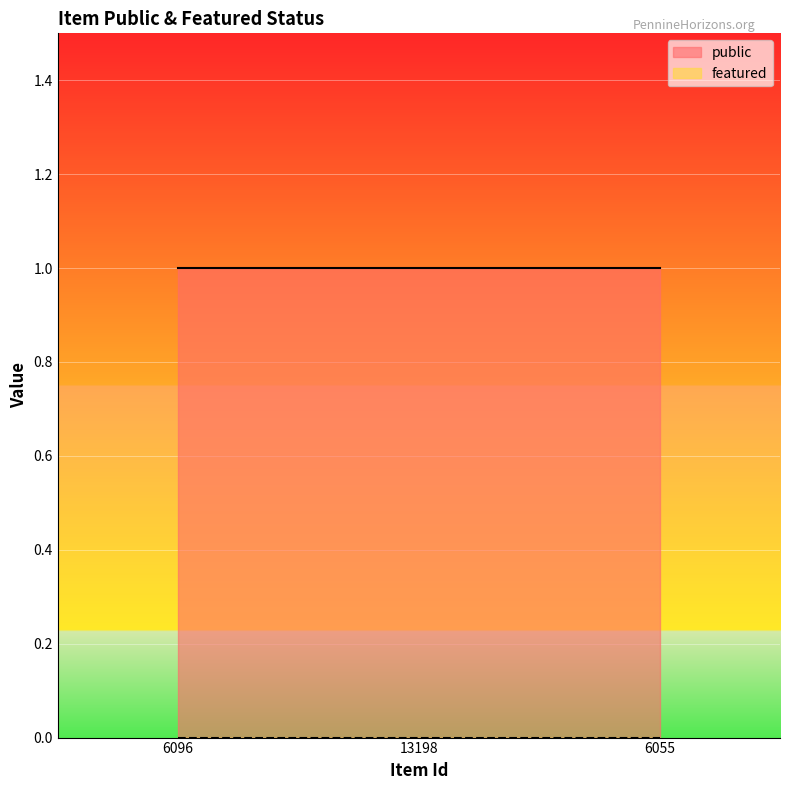

At how many categories does at least one series exceed 0?

3